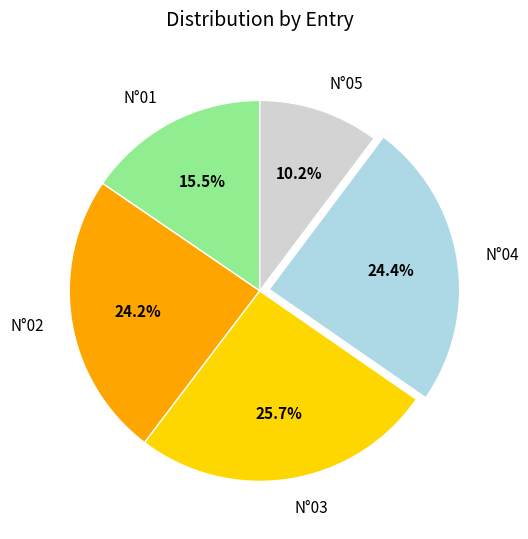

What is the ratio of the value at N°04 to the value at N°02?

1.0